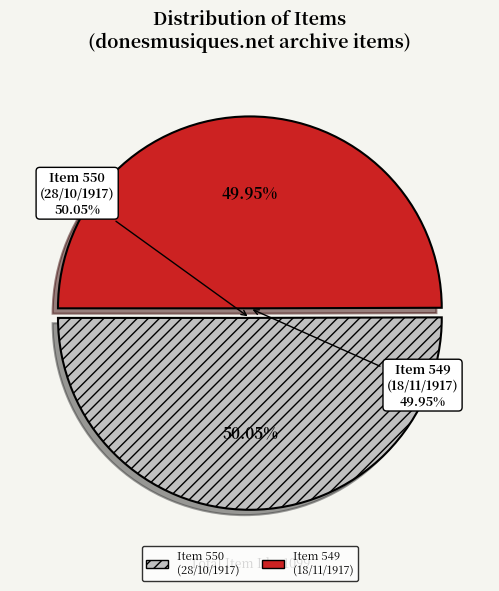

What is the ratio of the value at https://donesmusiques.net/items/show/550 to the value at https://donesmusiques.net/items/show/549?

1.0